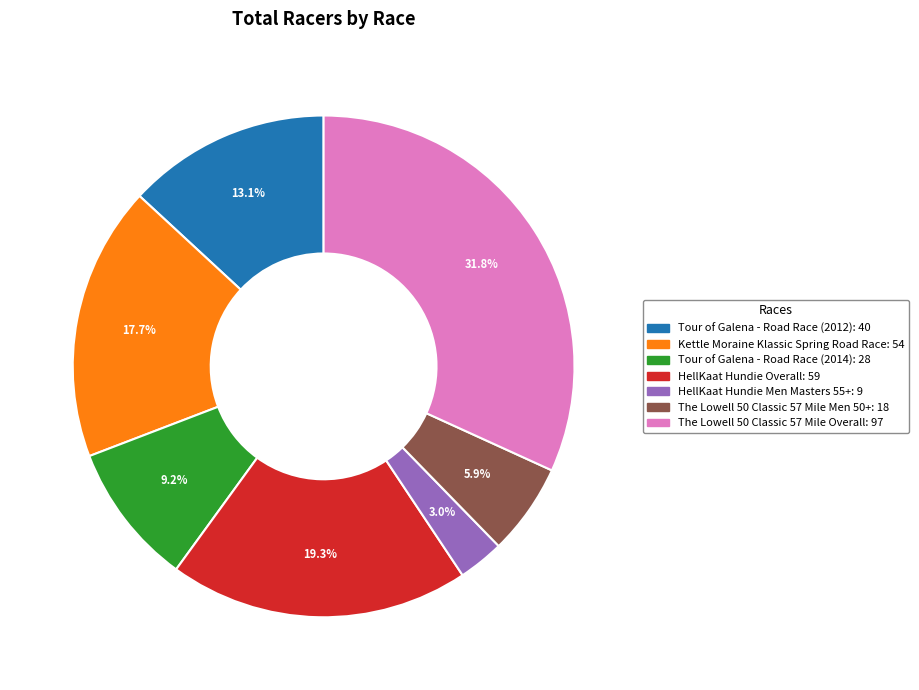

Combined, what portion of the pie is Tour of Galena - Road Race (2012) and The Lowell 50 Classic 57 Mile Men 50+?

19.0%